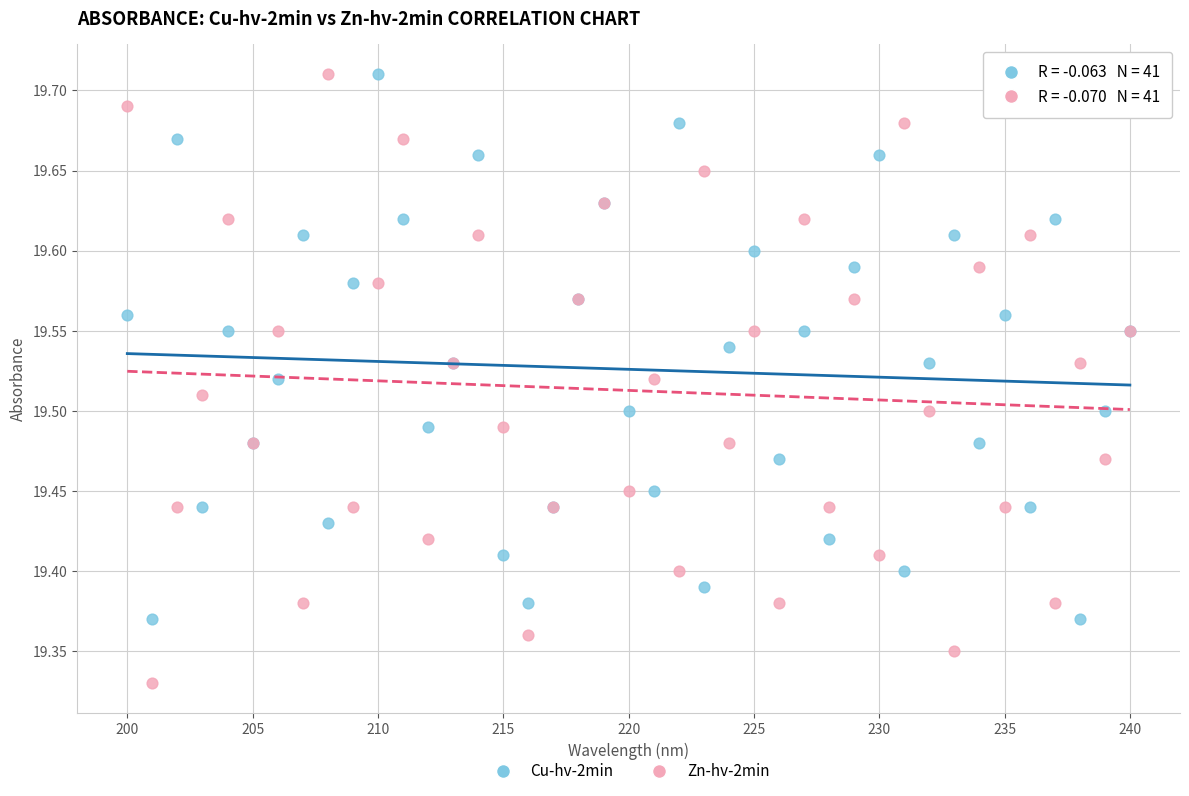

What is the X range (max minus min) for the scatter plot?

40.0